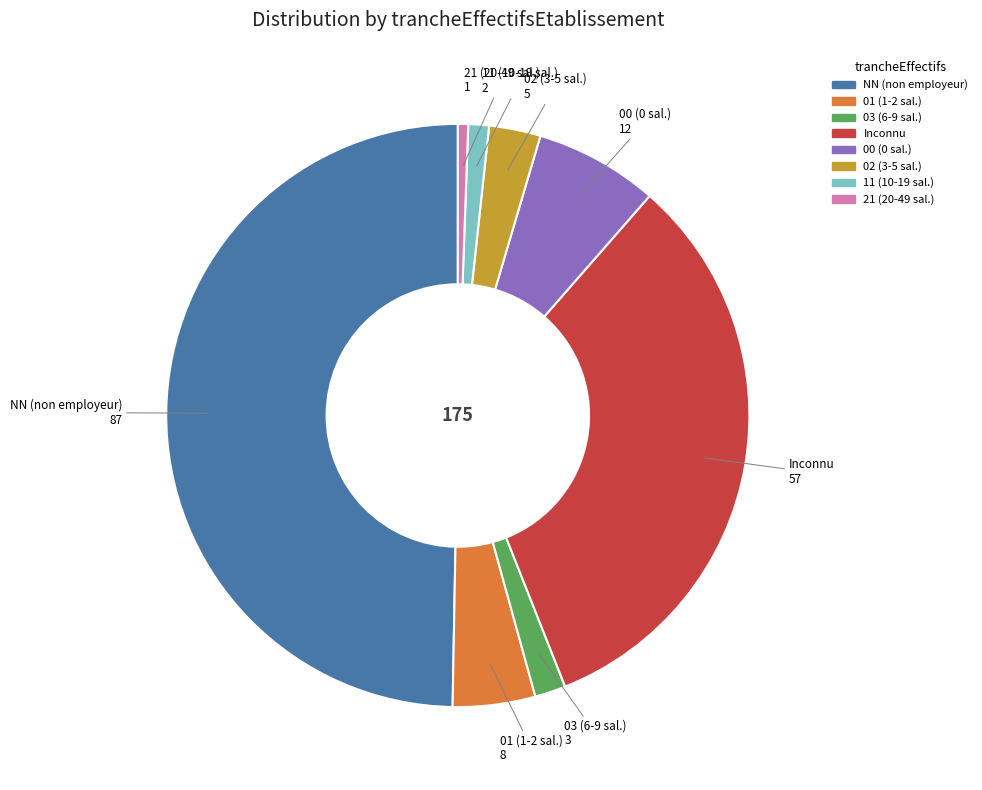

What is the largest slice in the pie chart?

NN